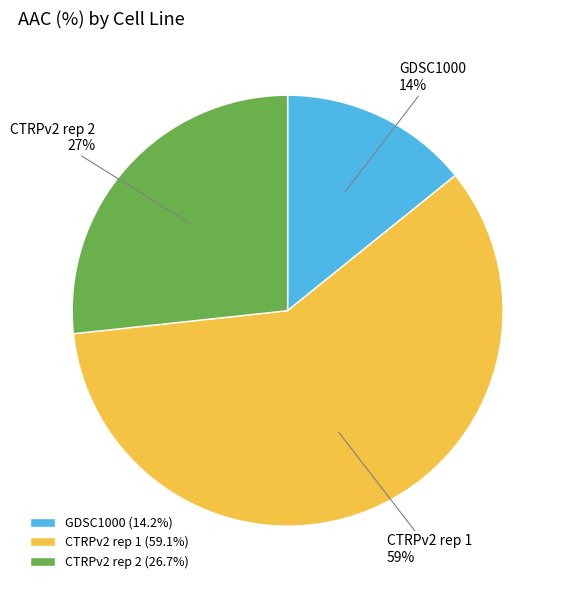

Which category accounts for the majority?

CTRPv2 rep 1